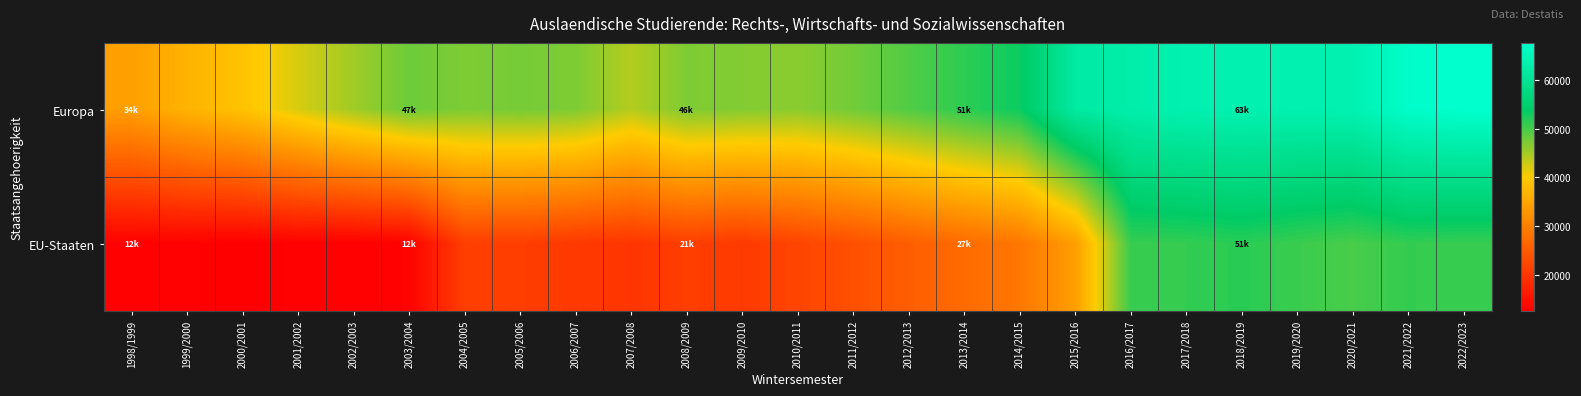

Reading left to right, extract all data points from this chart.

Europa: 1998/1999=34049	1999/2000=36821	2000/2001=38841	2001/2002=42242	2002/2003=45168	2003/2004=47959	2004/2005=47062	2005/2006=47458	2006/2007=47019	2007/2008=44109	2008/2009=46995	2009/2010=46751	2010/2011=46335	2011/2012=47689	2012/2013=49451	2013/2014=51379	2014/2015=53229	2015/2016=61983	2016/2017=62962	2017/2018=63867	2018/2019=63853	2019/2020=63766	2020/2021=63961	2021/2022=67186	2022/2023=67613
EU-Staaten: 1998/1999=12816	1999/2000=12793	2000/2001=12516	2001/2002=12813	2002/2003=12731	2003/2004=12979	2004/2005=21050	2005/2006=20964	2006/2007=20327	2007/2008=19788	2008/2009=21010	2009/2010=20460	2010/2011=21863	2011/2012=23380	2012/2013=25250	2013/2014=27049	2014/2015=28671	2015/2016=33951	2016/2017=50818	2017/2018=51044	2018/2019=51614	2019/2020=50653	2020/2021=49911	2021/2022=51071	2022/2023=50852